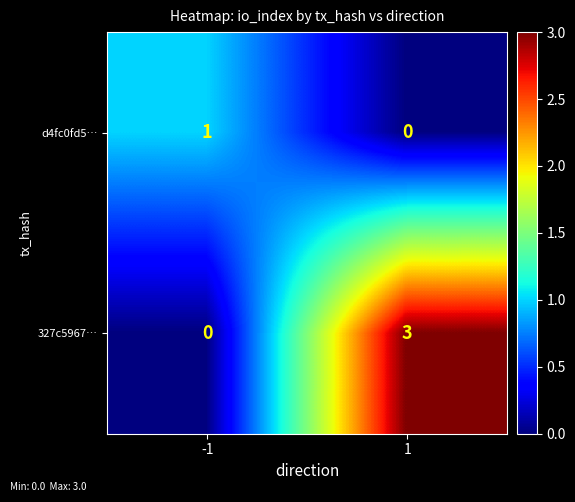

Rank the categories by 327c5967… value from highest to lowest.

1, -1